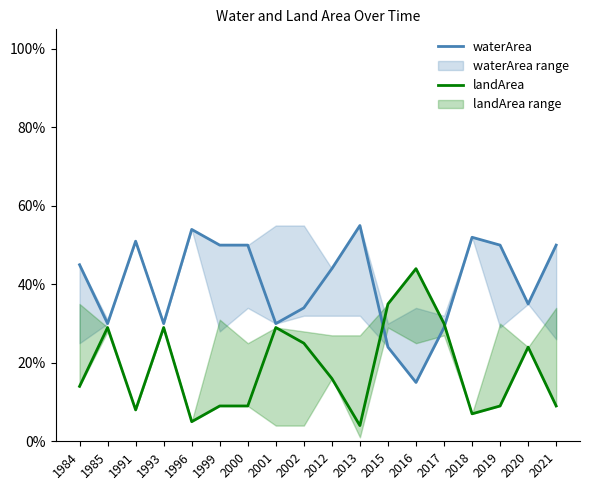

Rank the series by their average value, from lowest to highest.

landArea, waterArea